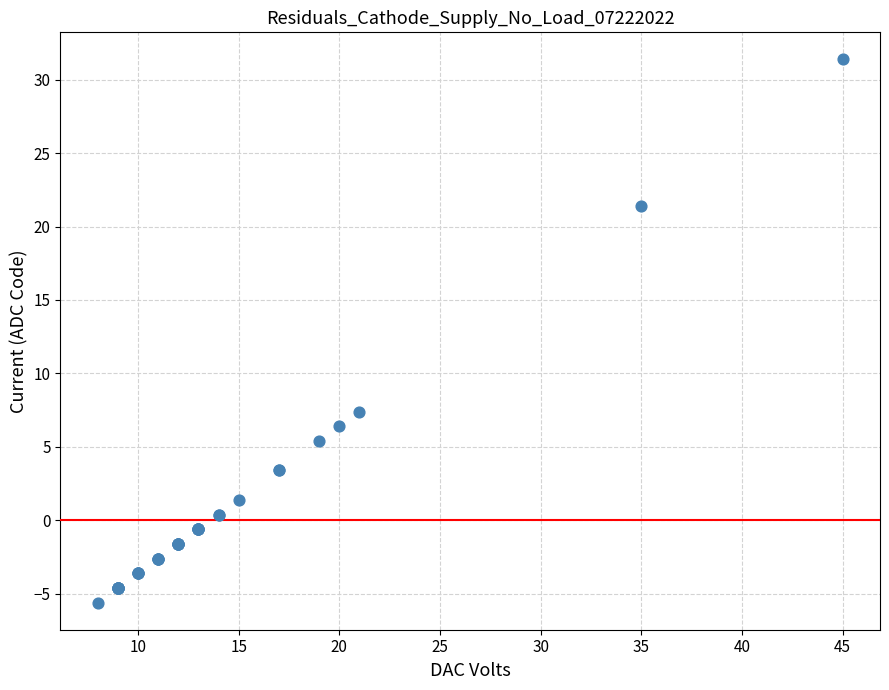

What Y value in the scatter plot is closest to 12?

7.4